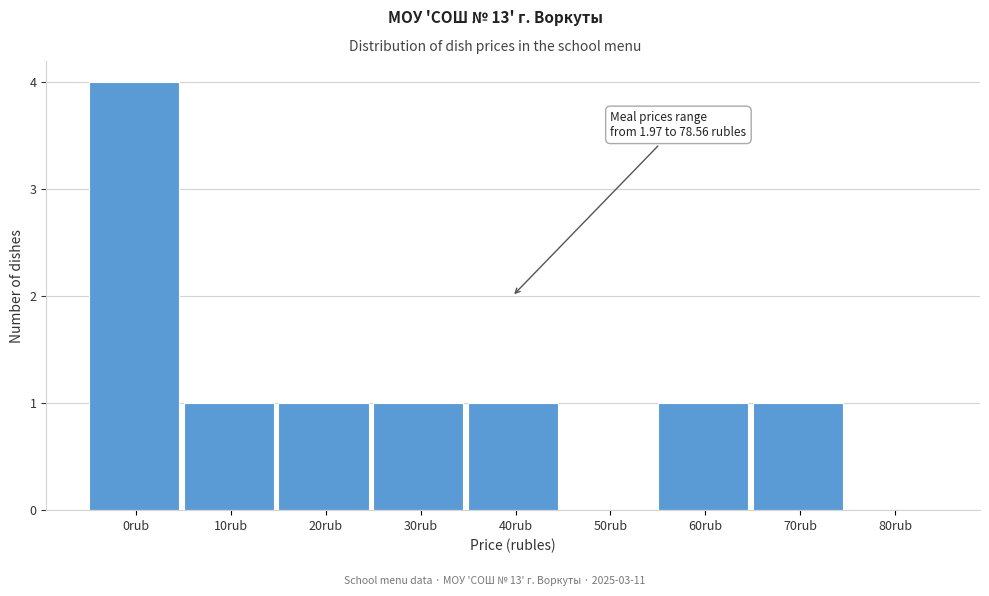

Reading left to right, transcribe all the data shown in this chart.

0rub=4	10rub=1	20rub=1	30rub=1	40rub=1	50rub=0	60rub=1	70rub=1	80rub=0